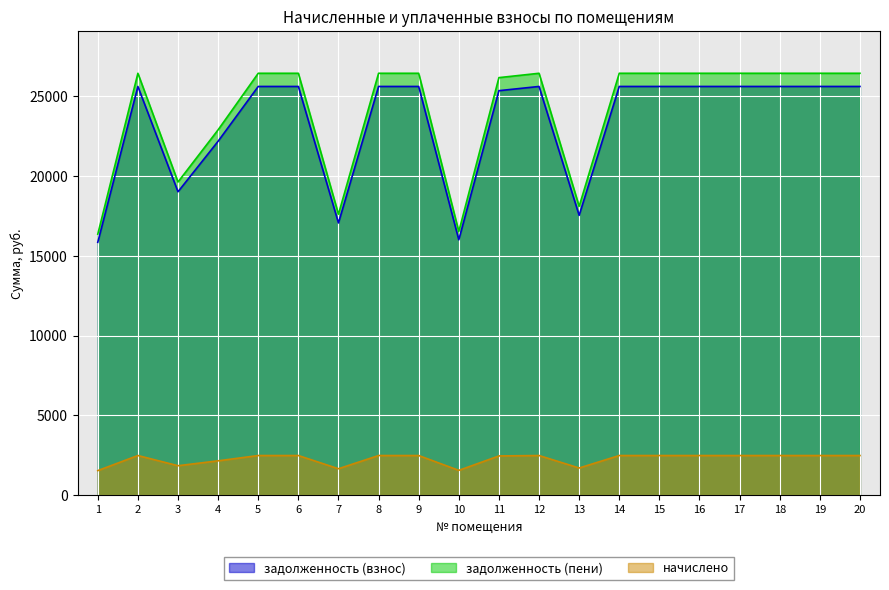

Between 4 and 15, which series saw the biggest shift?

задолженность (пени)